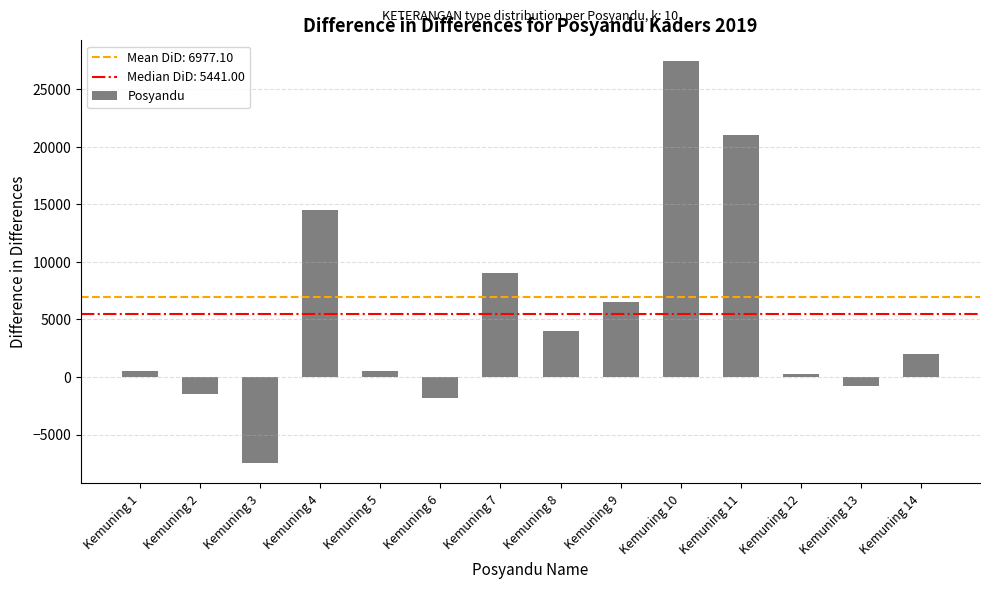

What is the change in value from Kemuning 3 to Kemuning 6?

+5700